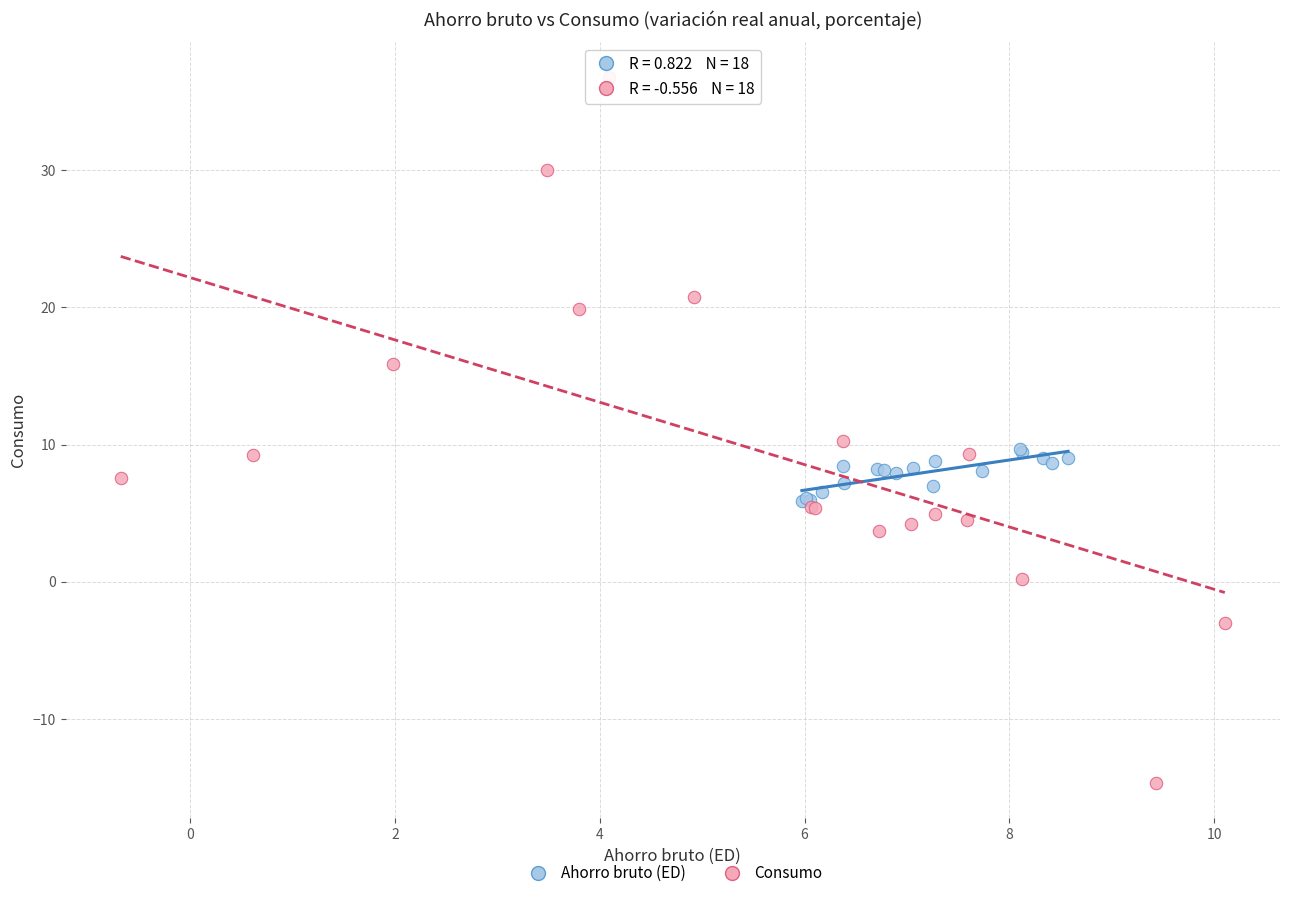

What are all the series names shown in the legend?

Ahorro bruto (ED), Consumo